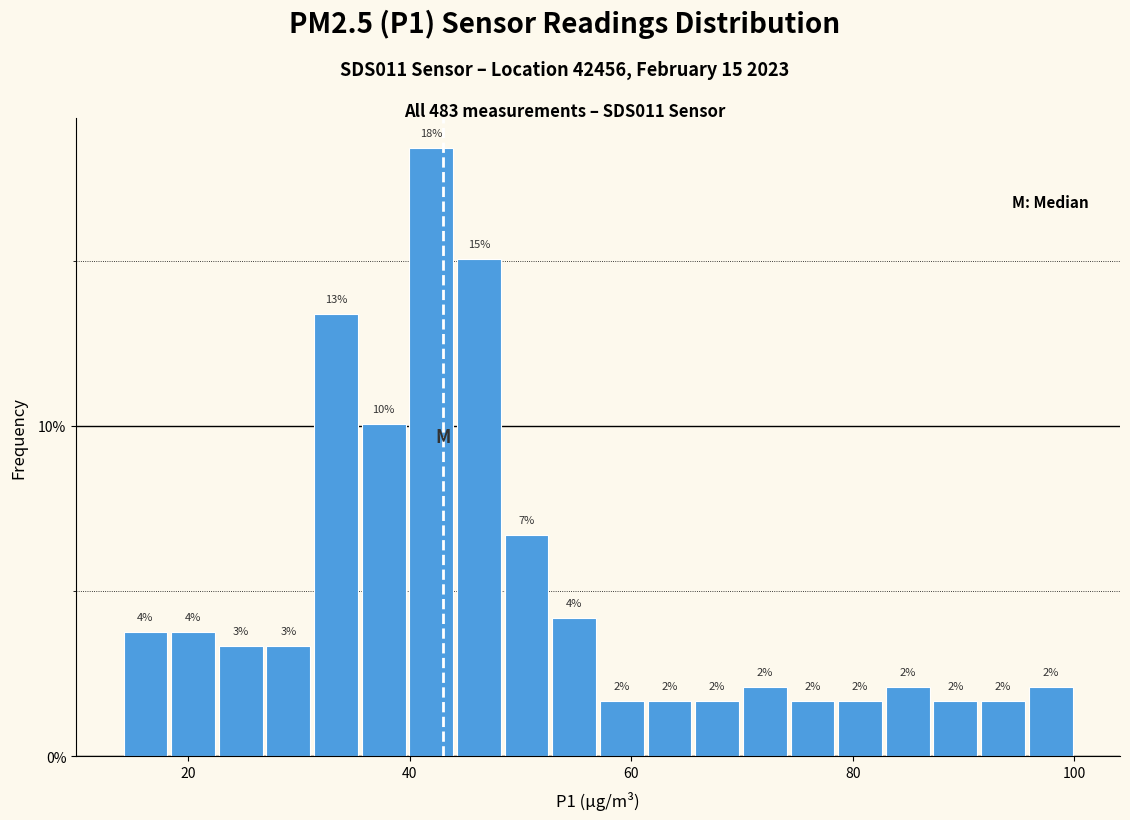

Read against the x-axis, roughly where is the centre of the tallest bar?

42